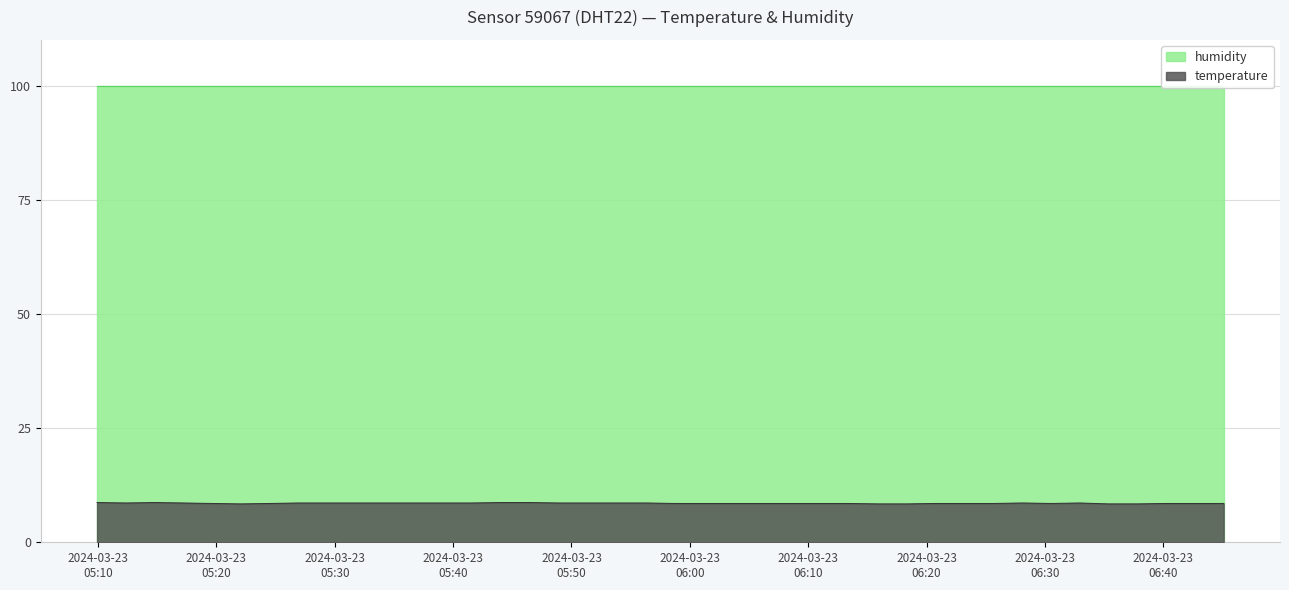

Count the values in the range 8 to 9.

40